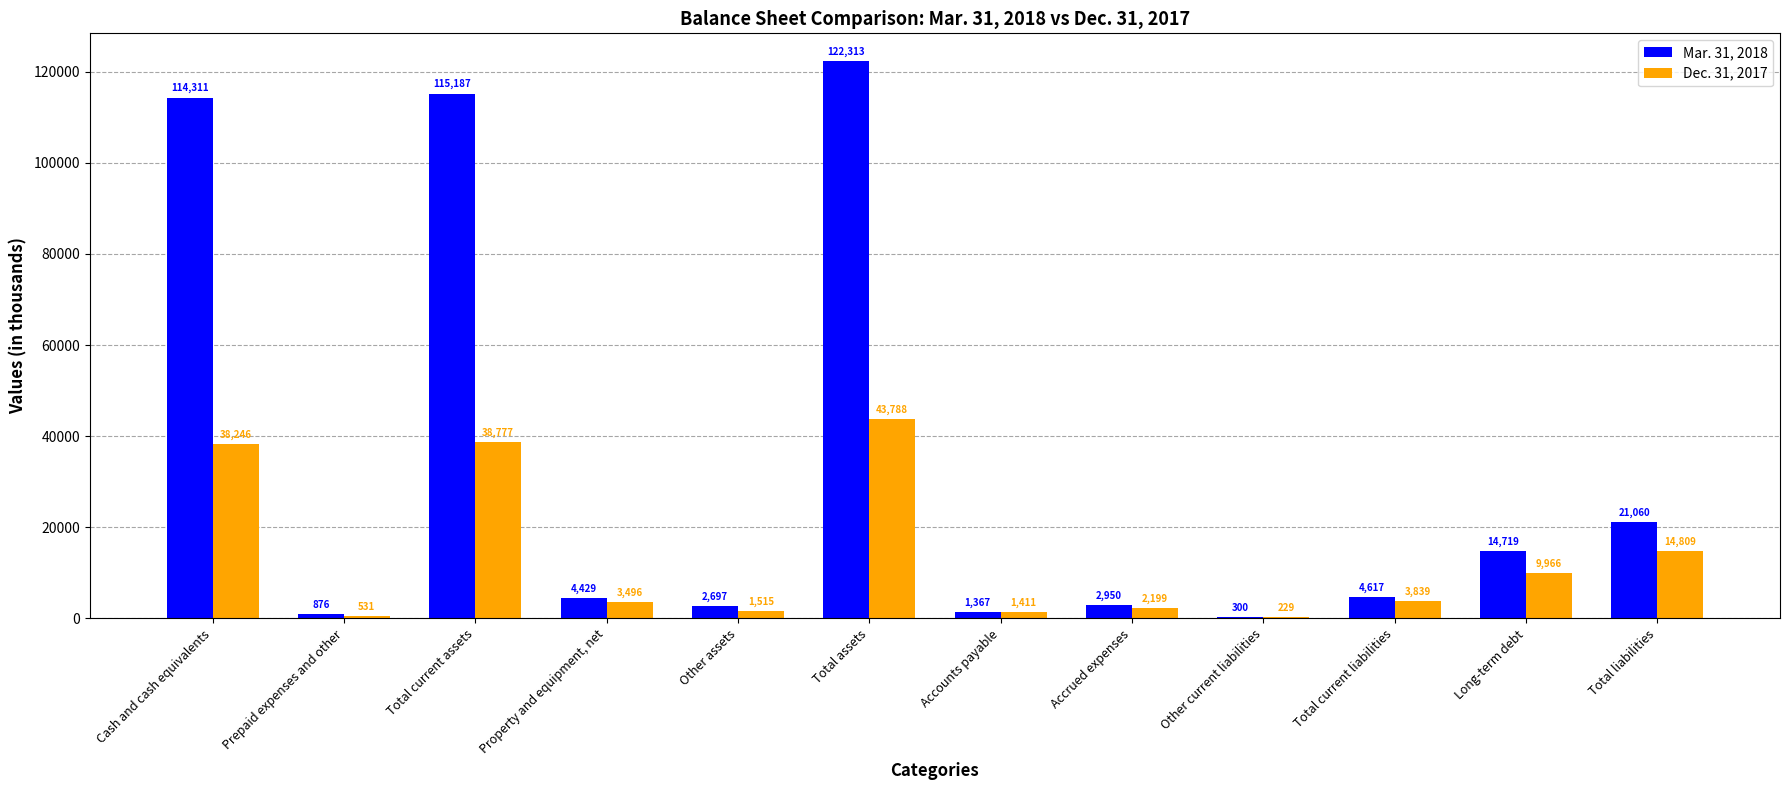

At which category does the chart reach its peak across all series?

Total assets